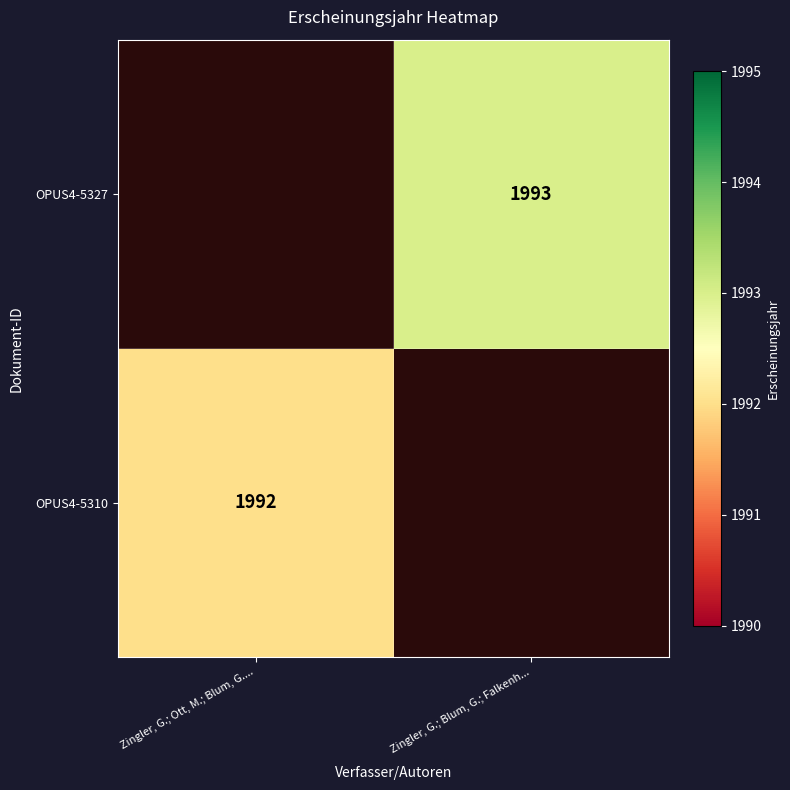

At how many categories does at least one series exceed 1992?

1